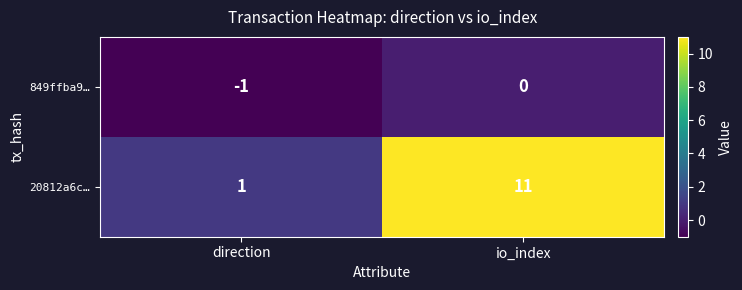

Rank the series at direction from highest to lowest value.

20812a6c…, 849ffba9…